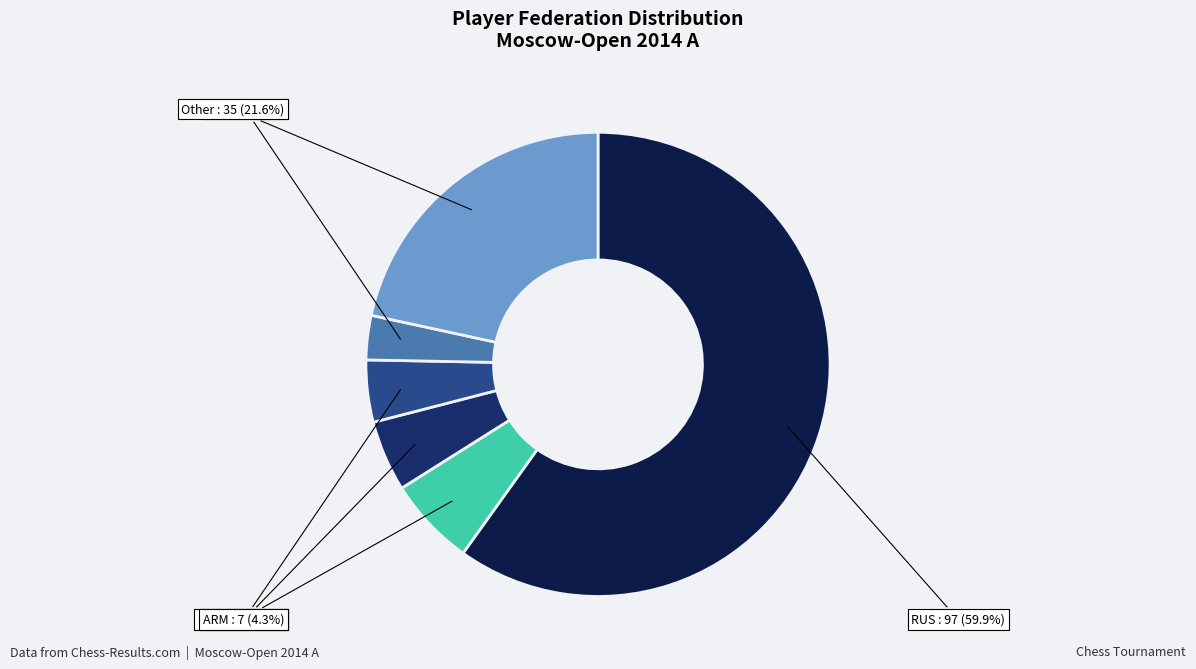

Is there a majority slice in this chart?

Yes